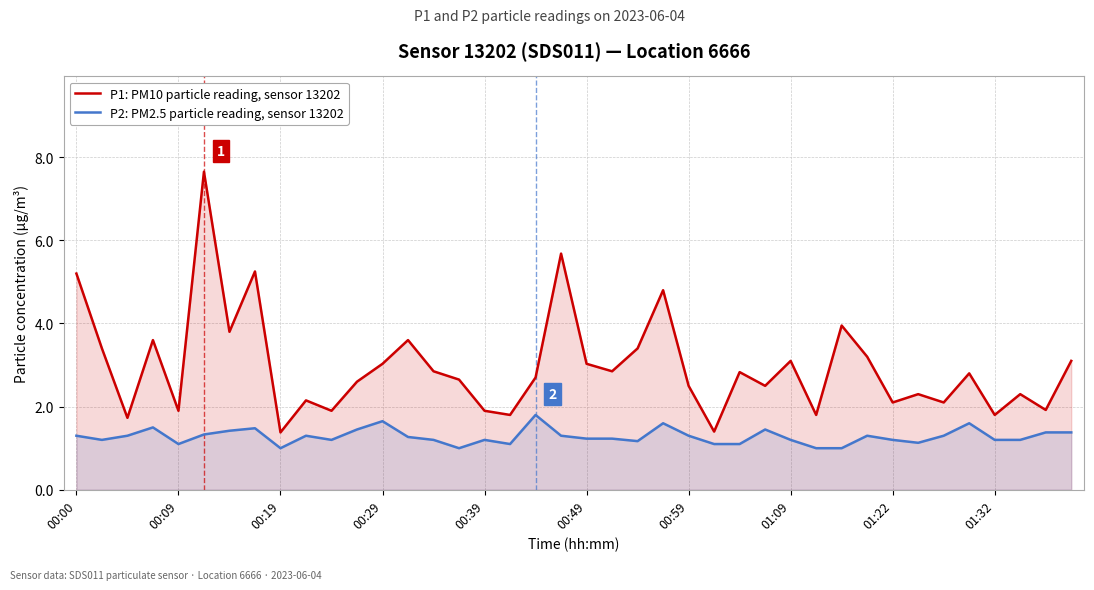

Which series has the largest range (max minus min)?

P1: PM10 particle reading, sensor 13202